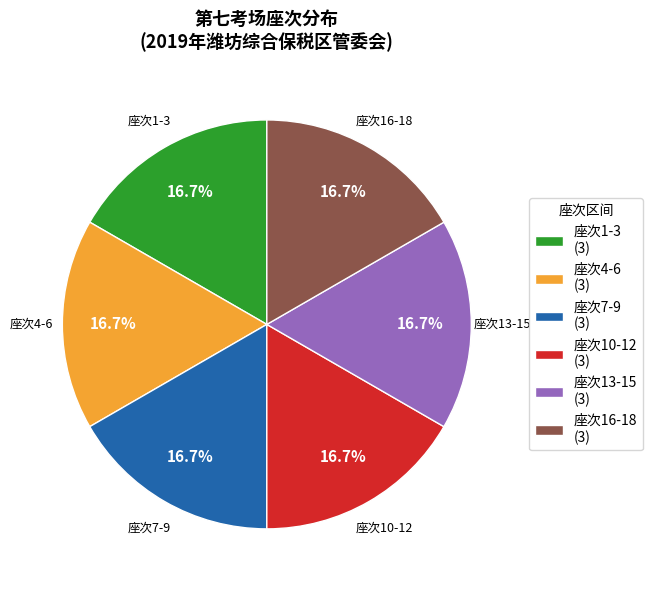

Is there any slice that represents more than half of the pie?

No